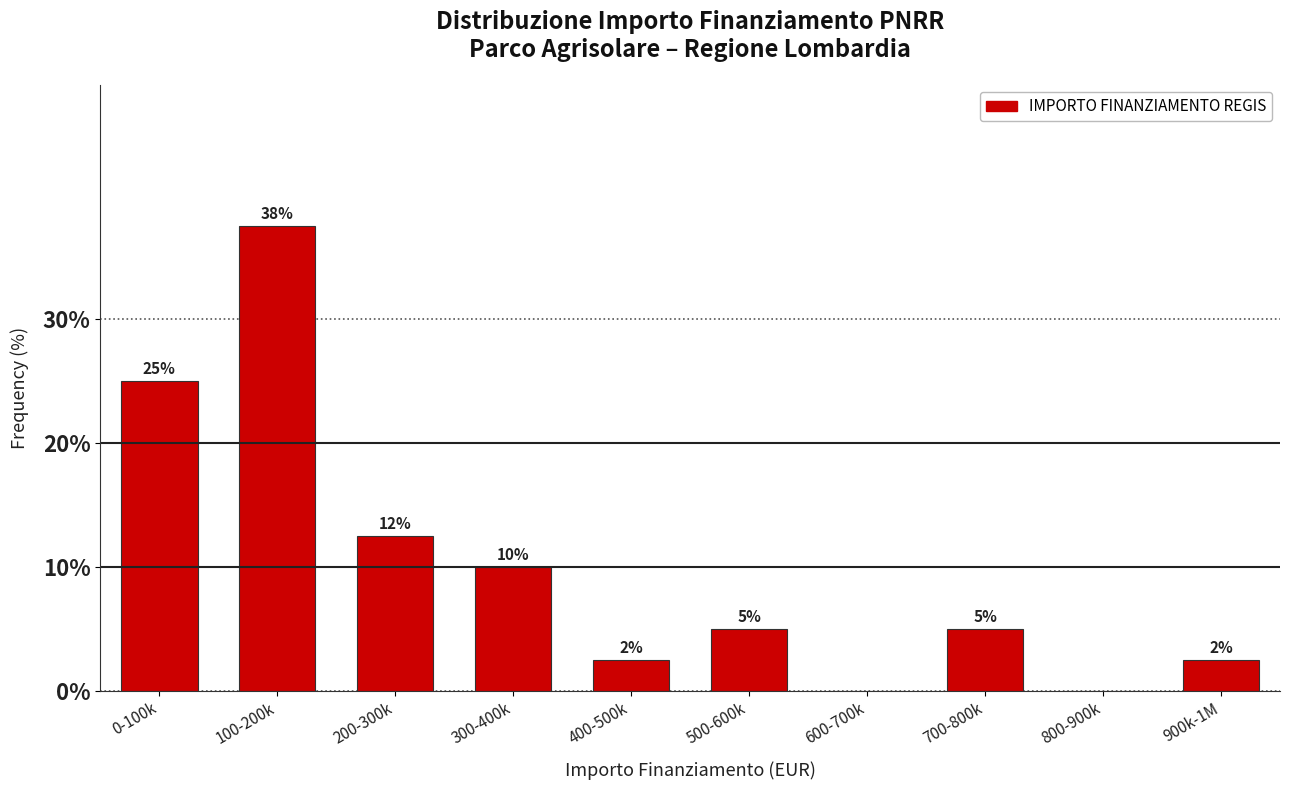

True or false: the data shows 0.0 at 800-900k.

True